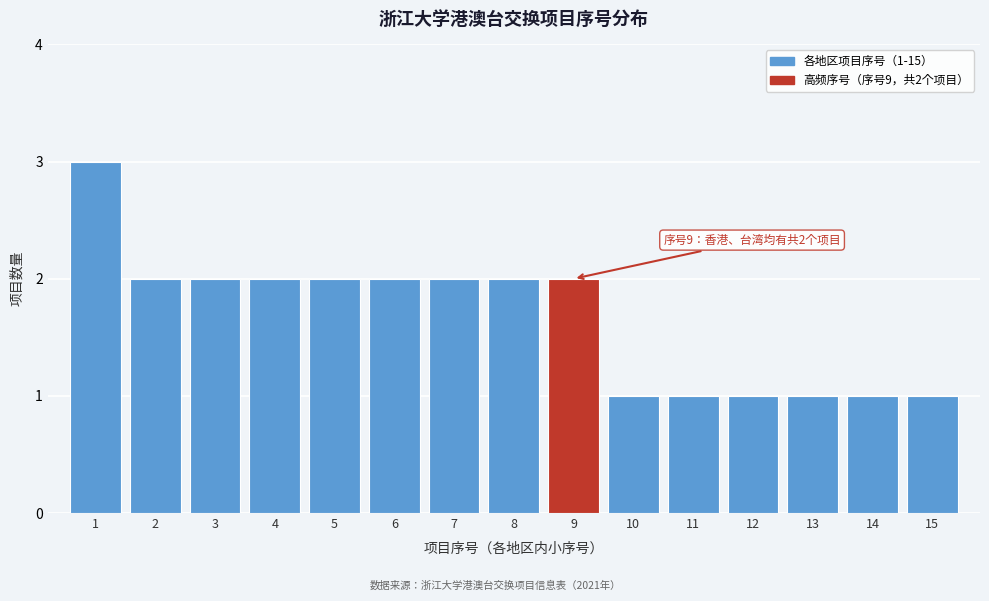

Reading left to right, extract all data points from this chart.

3	2	2	2	2	2	2	2	2	1	1	1	1	1	1